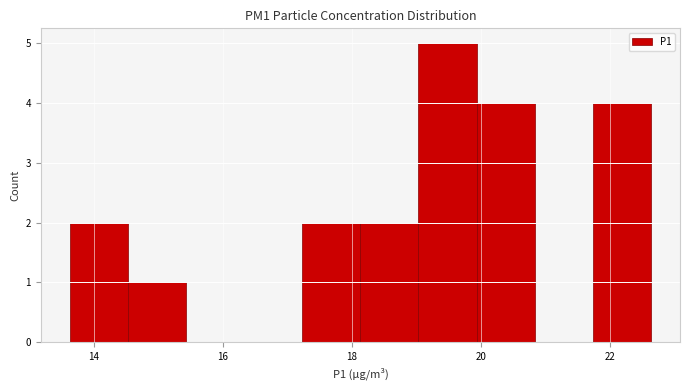

Over which range of the x-axis is the bar tallest?

19.0 to 20.0